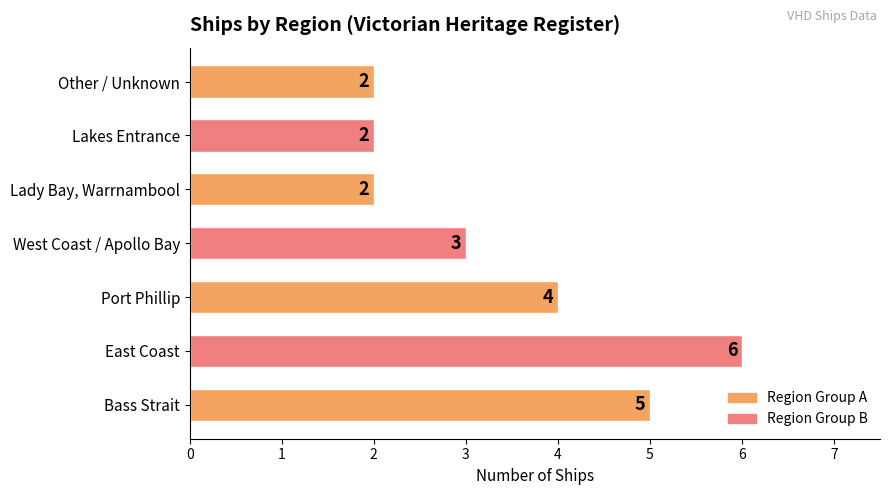

Reading bottom to top, transcribe all the data shown in this chart.

5	6	4	3	2	2	2